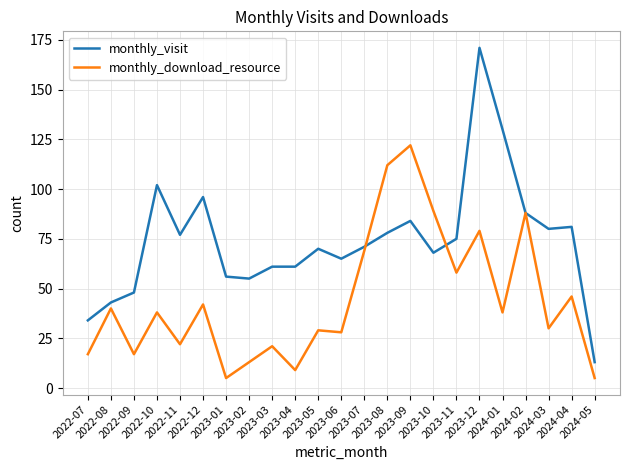

At which label is monthly_download_resource closest to 63?

2023-11